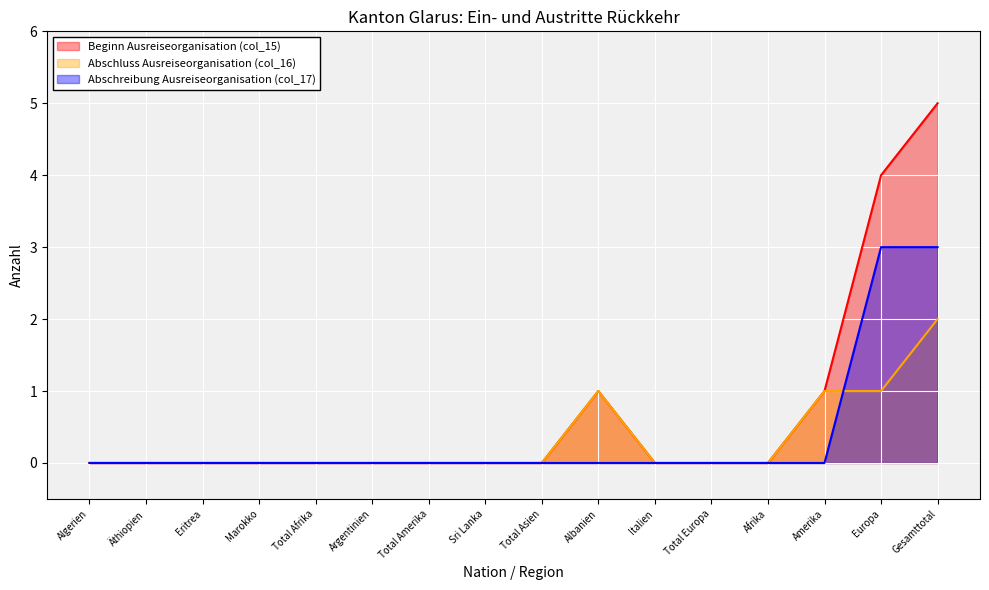

What is the maximum value for Beginn Ausreiseorganisation (col_15)?

5